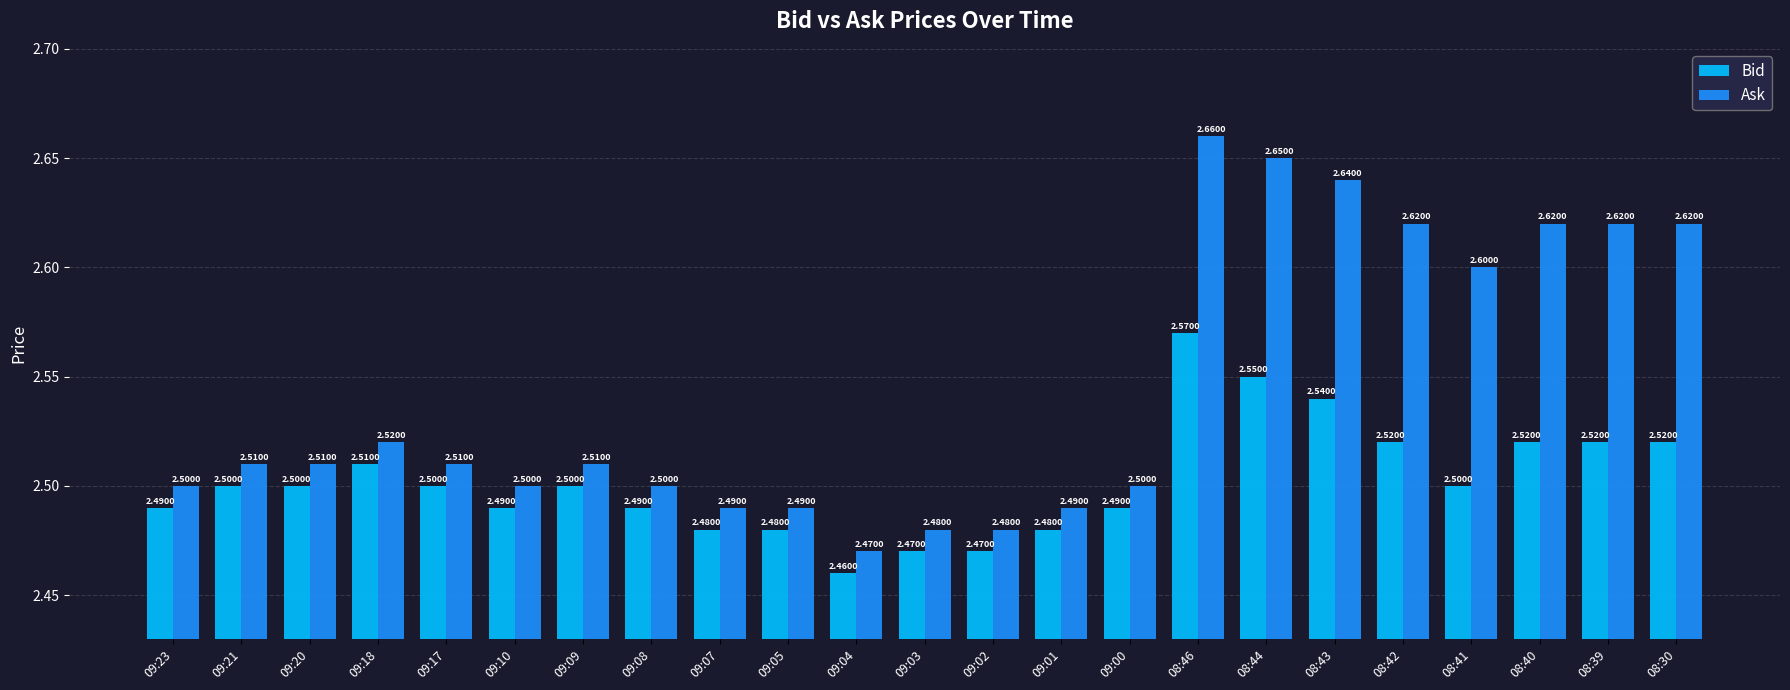

What is the difference between the second highest and second lowest values in the Ask series?

0.2